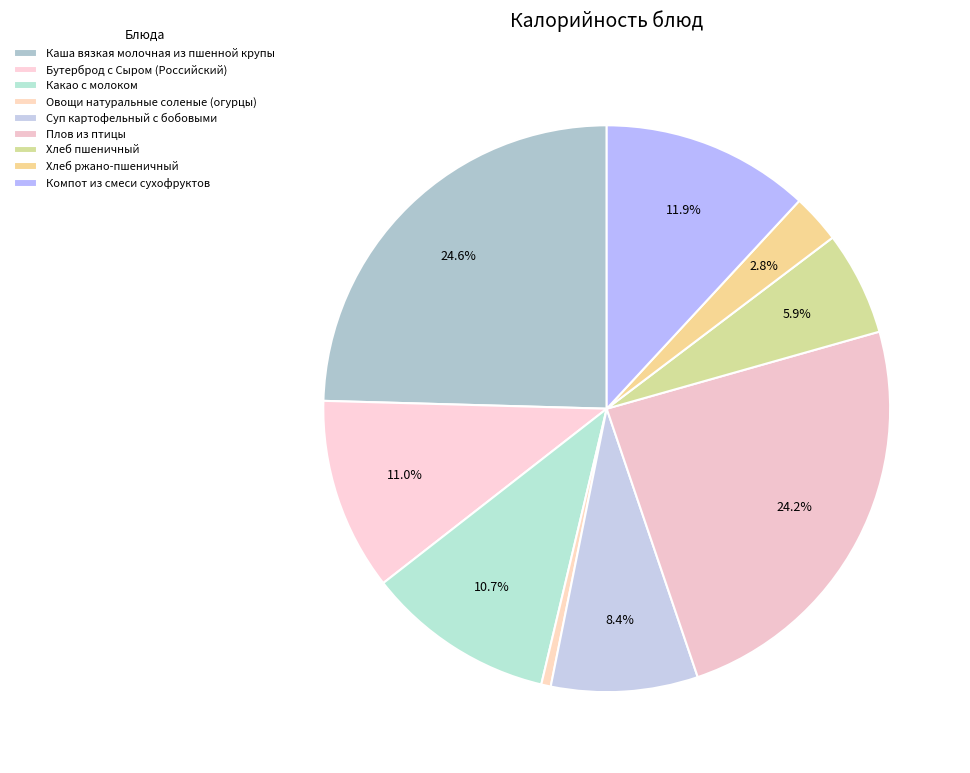

Does any single category account for the majority?

No